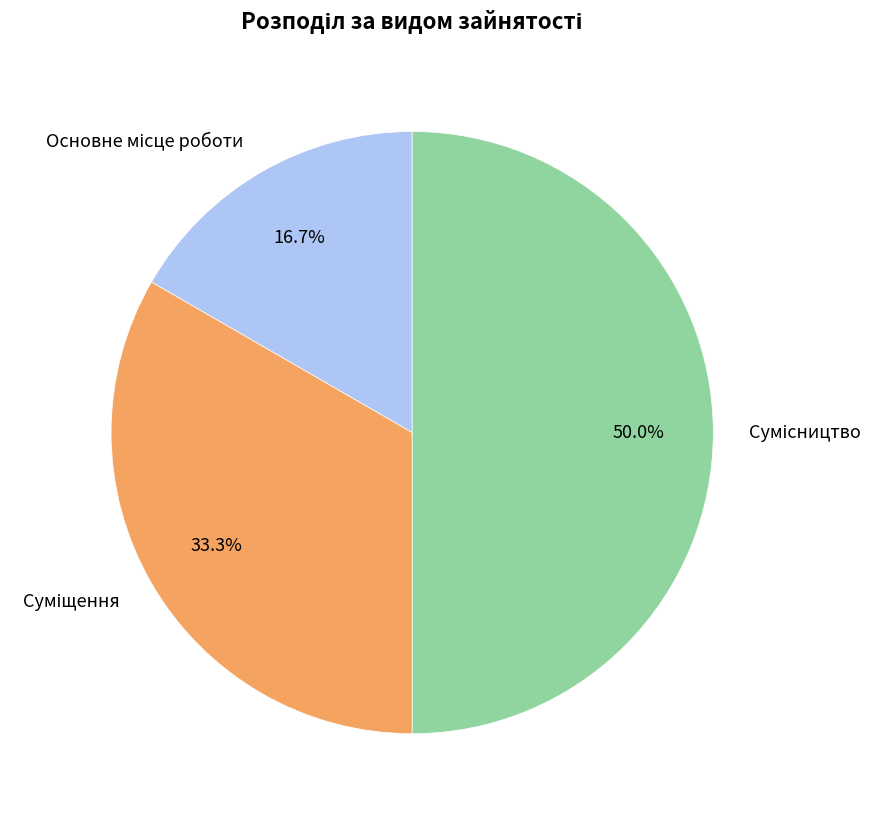

How many segments does this pie chart have?

3